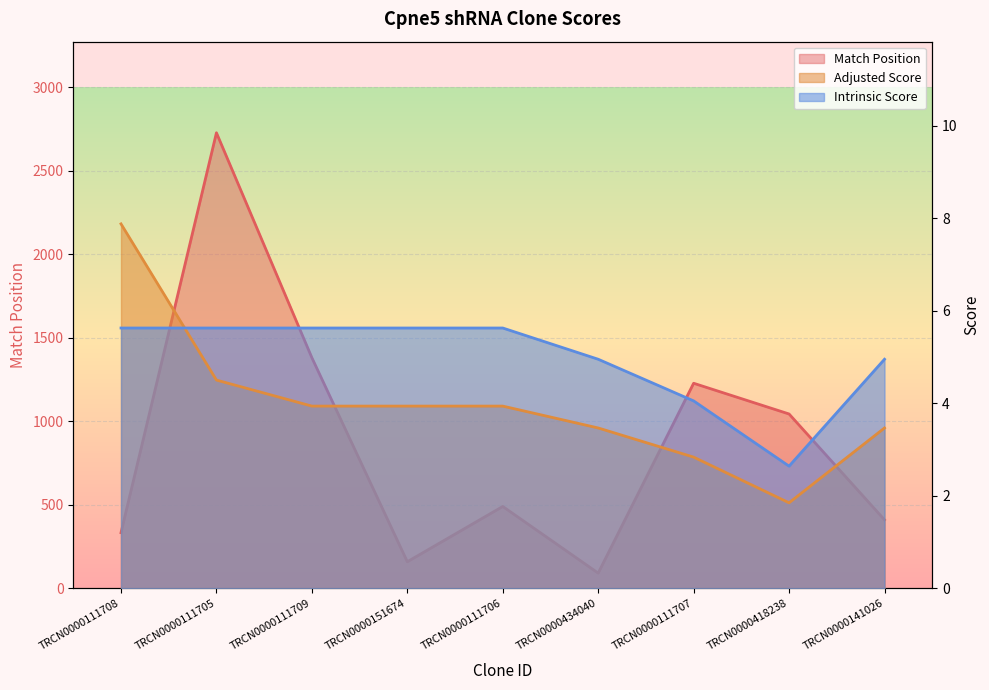

What is the difference between the second highest and minimum values in the Adjusted Score series?

2.7